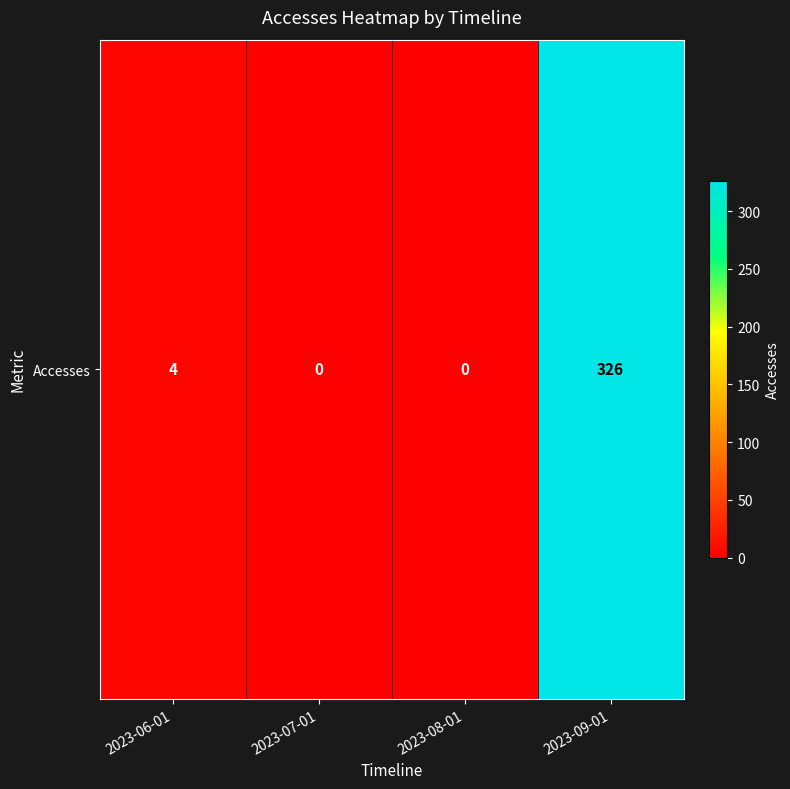

Is it true that the value at 2023-07-01 is -125?

False